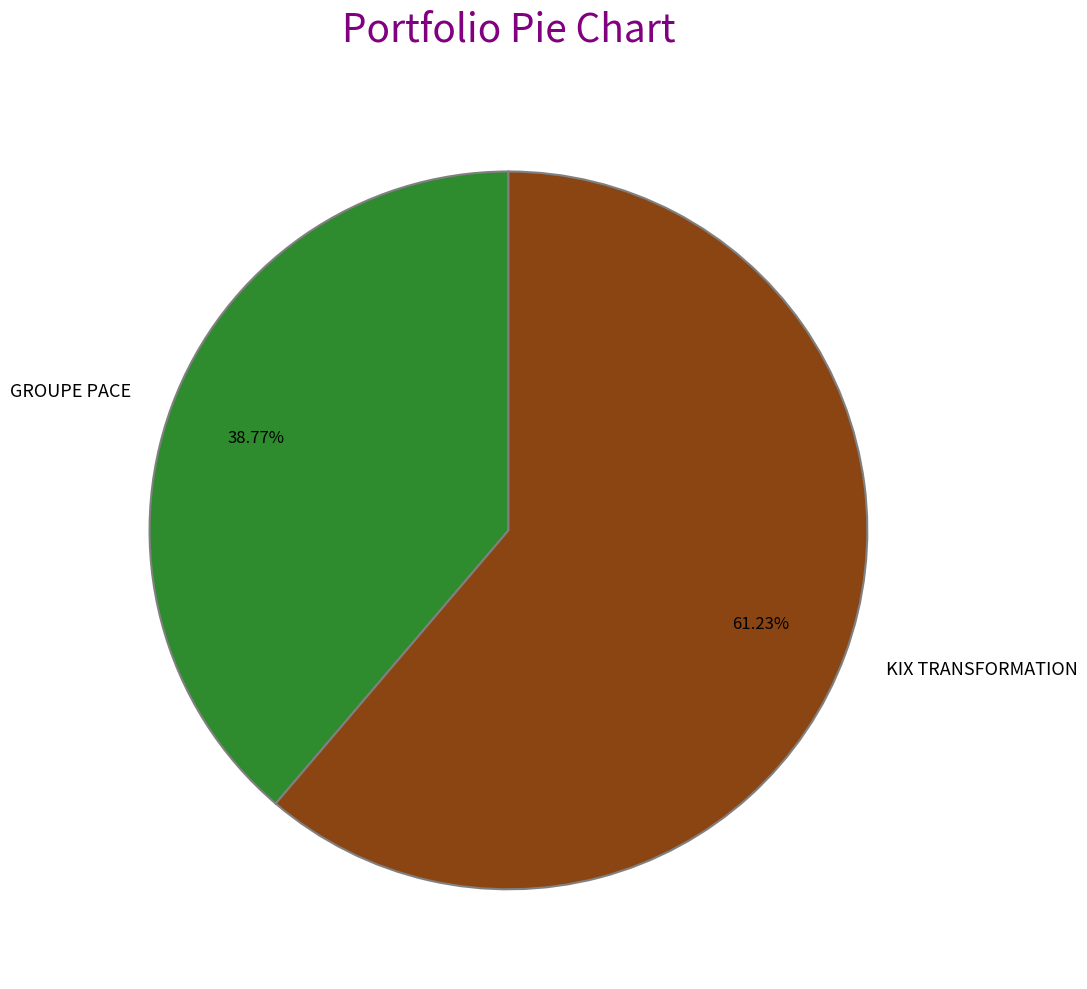

What percentage is the GROUPE PACE slice, to the nearest percent?

39%